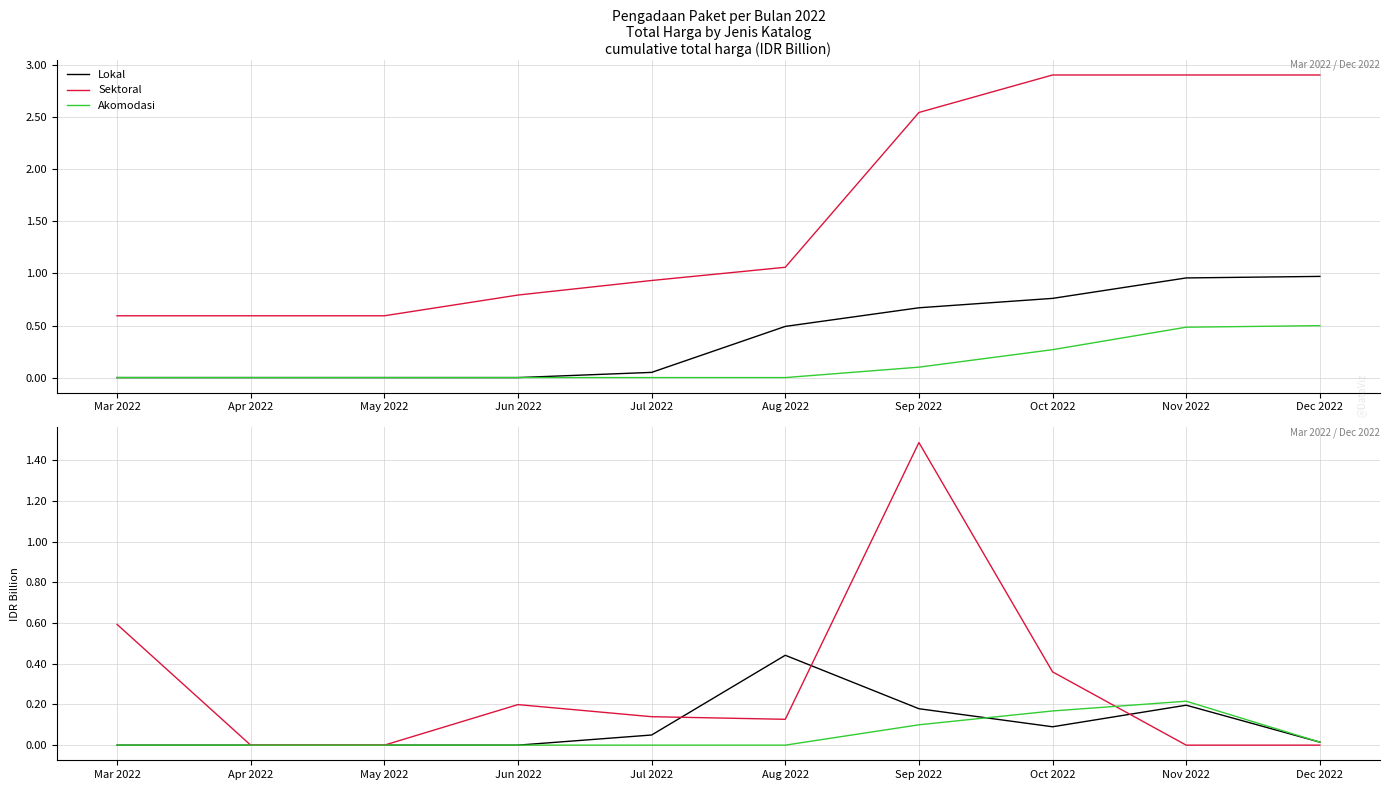

Which series ends up on top after the final intersection of Lokal and Akomodasi?

Akomodasi